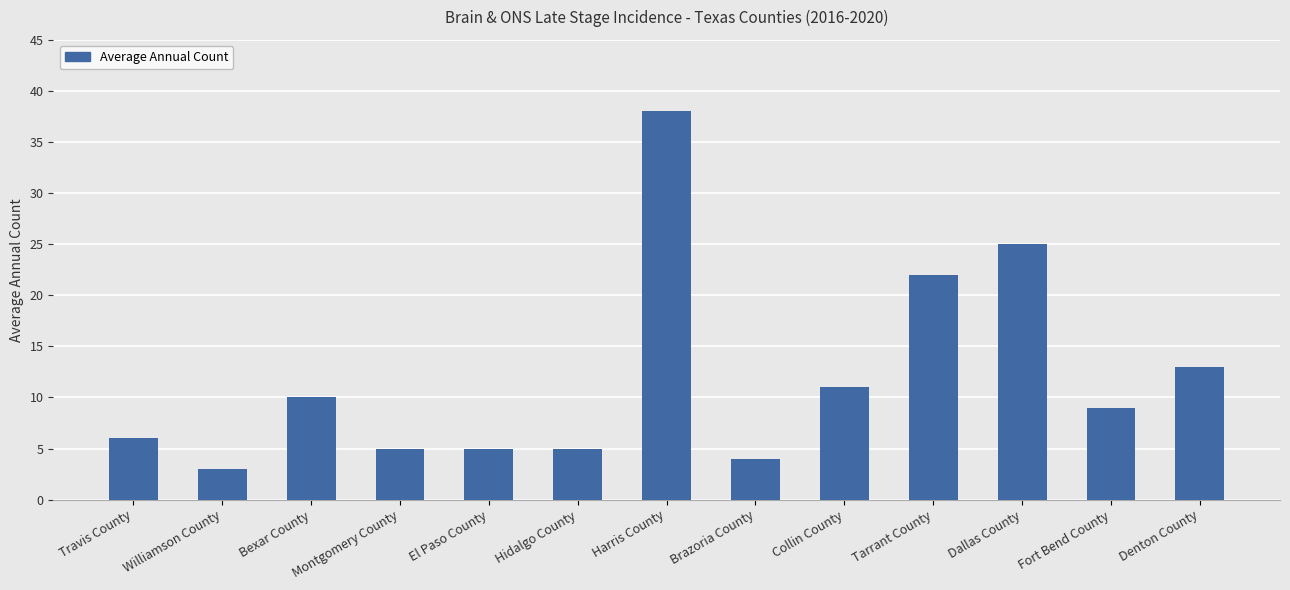

What is the maximum value shown in the chart?

38